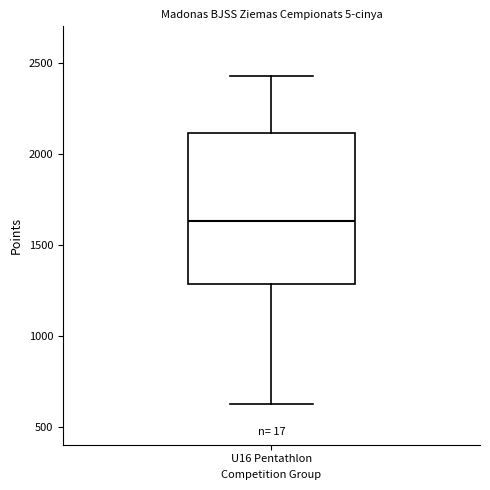

Read this box plot against the y-axis: the position of the median line, the range covered by the box, and the ends of both whiskers. The values are not printed on the chart, so give them approximately, as read against the axis.

median 1650, box 1300 to 2100, whiskers 600 to 2450